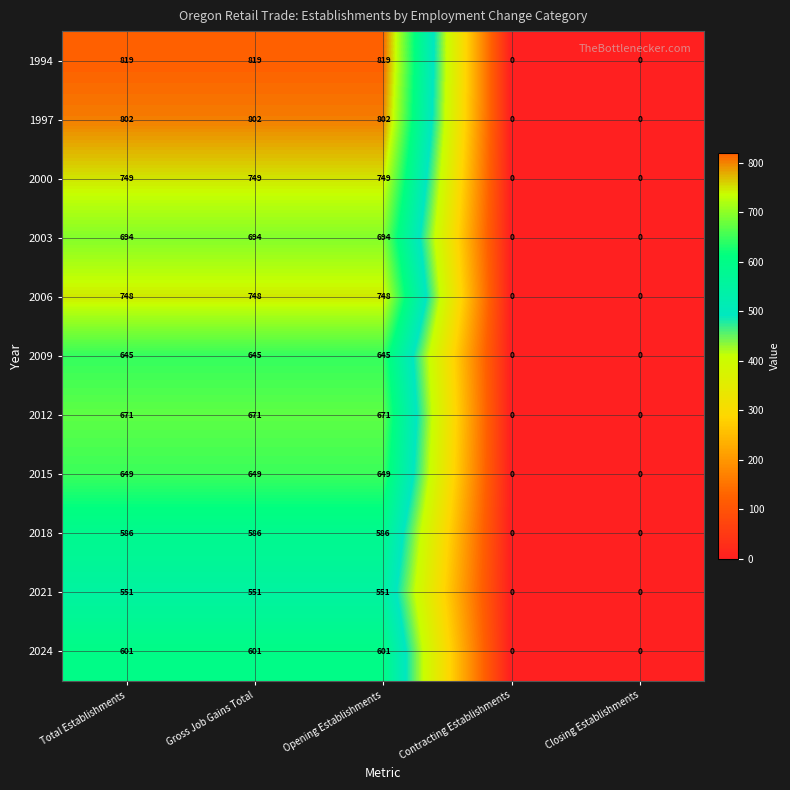

What is the difference between the maximum and minimum values in the 2003 series?

694